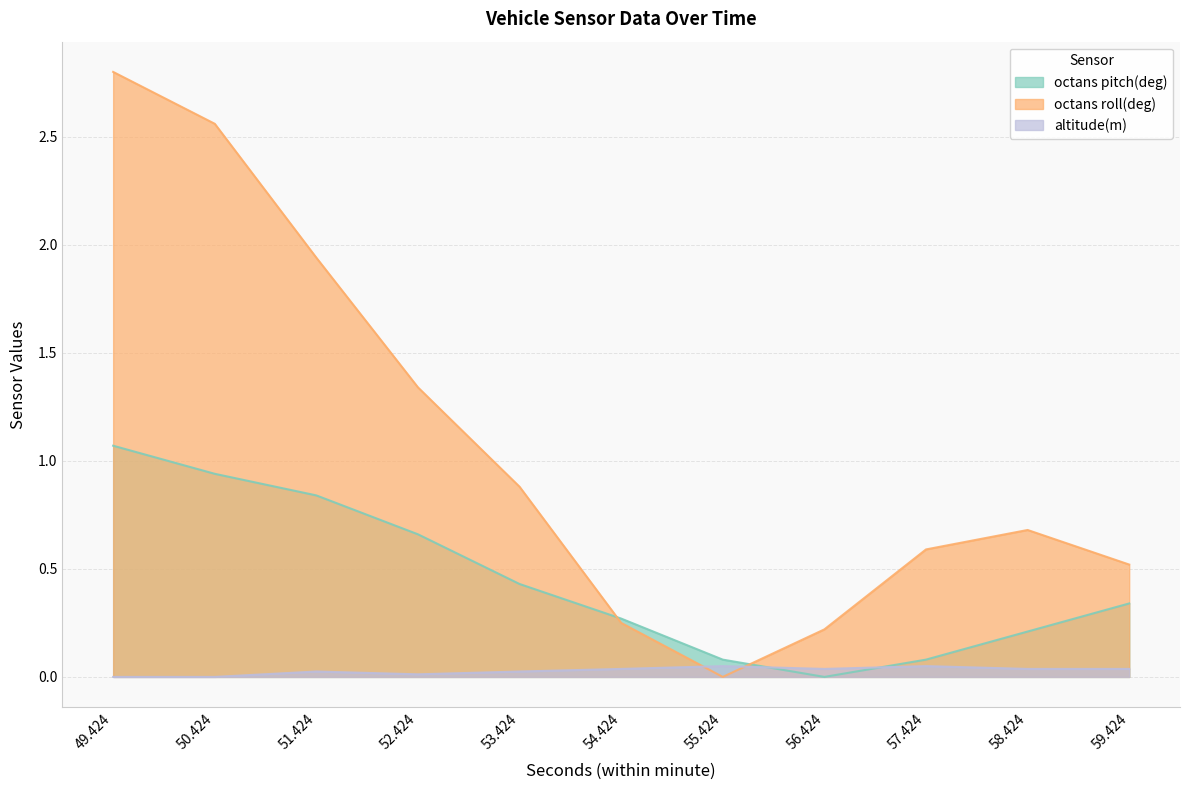

How many interior local valleys does the octans pitch(deg) series have?

1